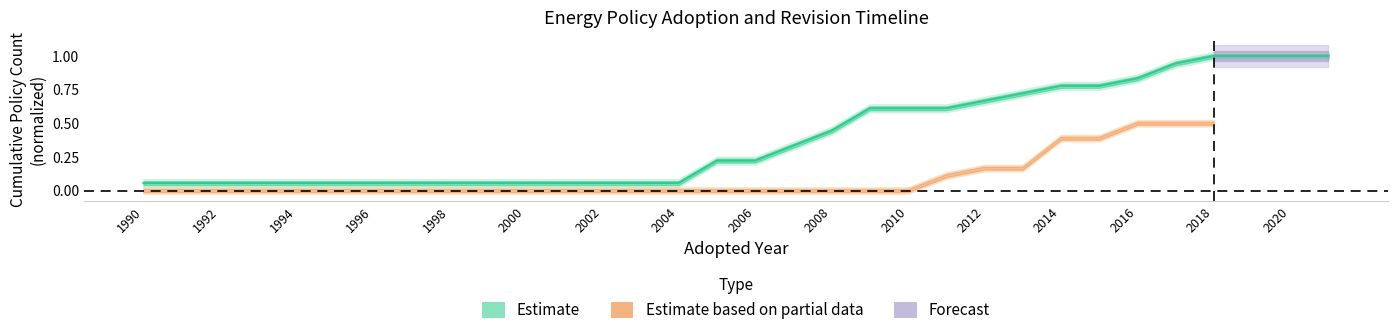

What is the average value?

0.4